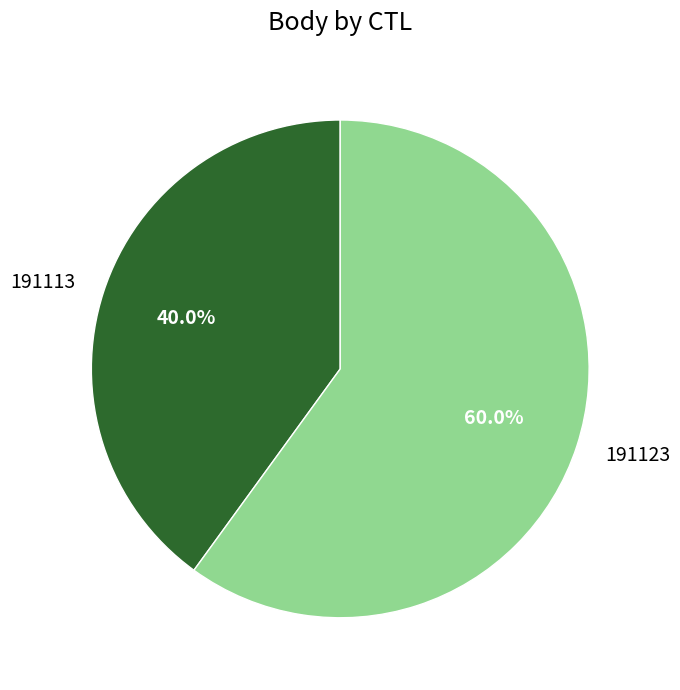

Which slice represents more than half of the pie?

191123